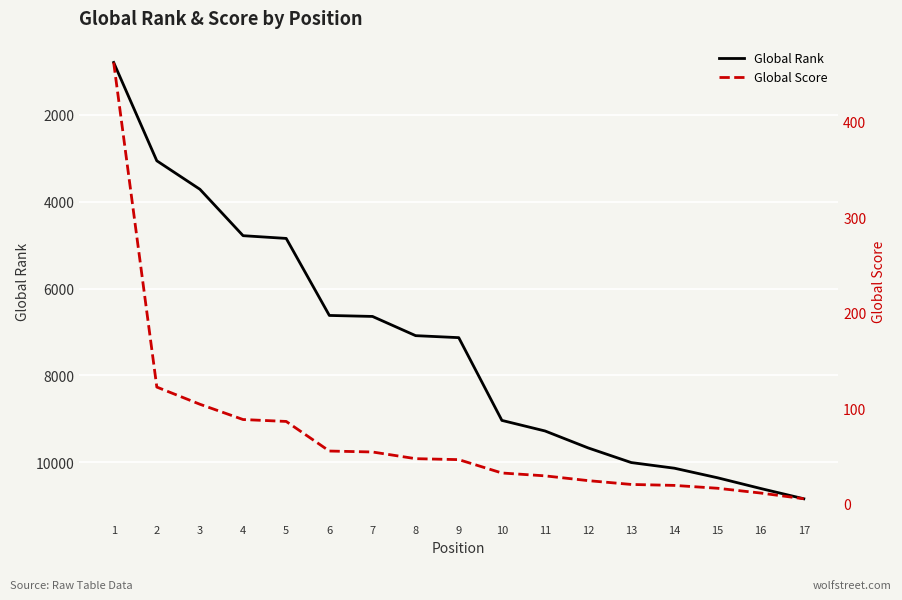

Does the chart display data point markers on the line(s)?

No